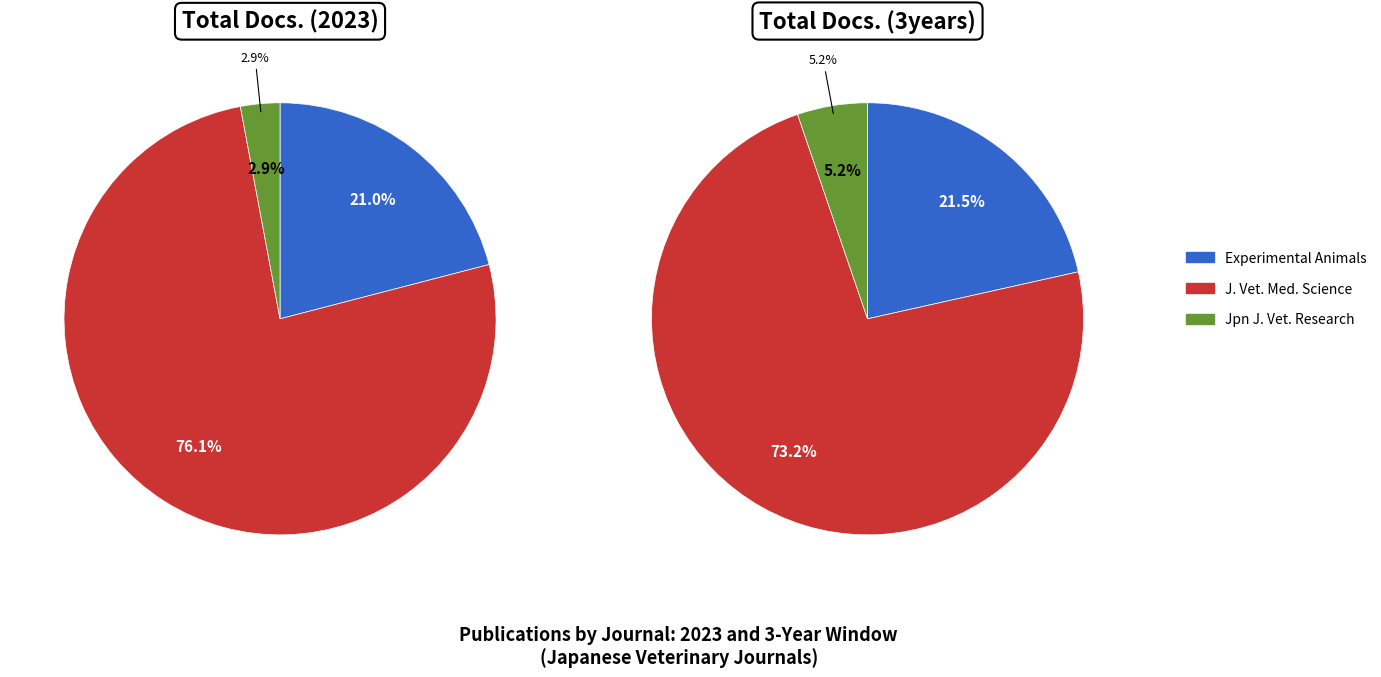

What portion of the pie excludes Journal of Veterinary Medical Science?

23.9%